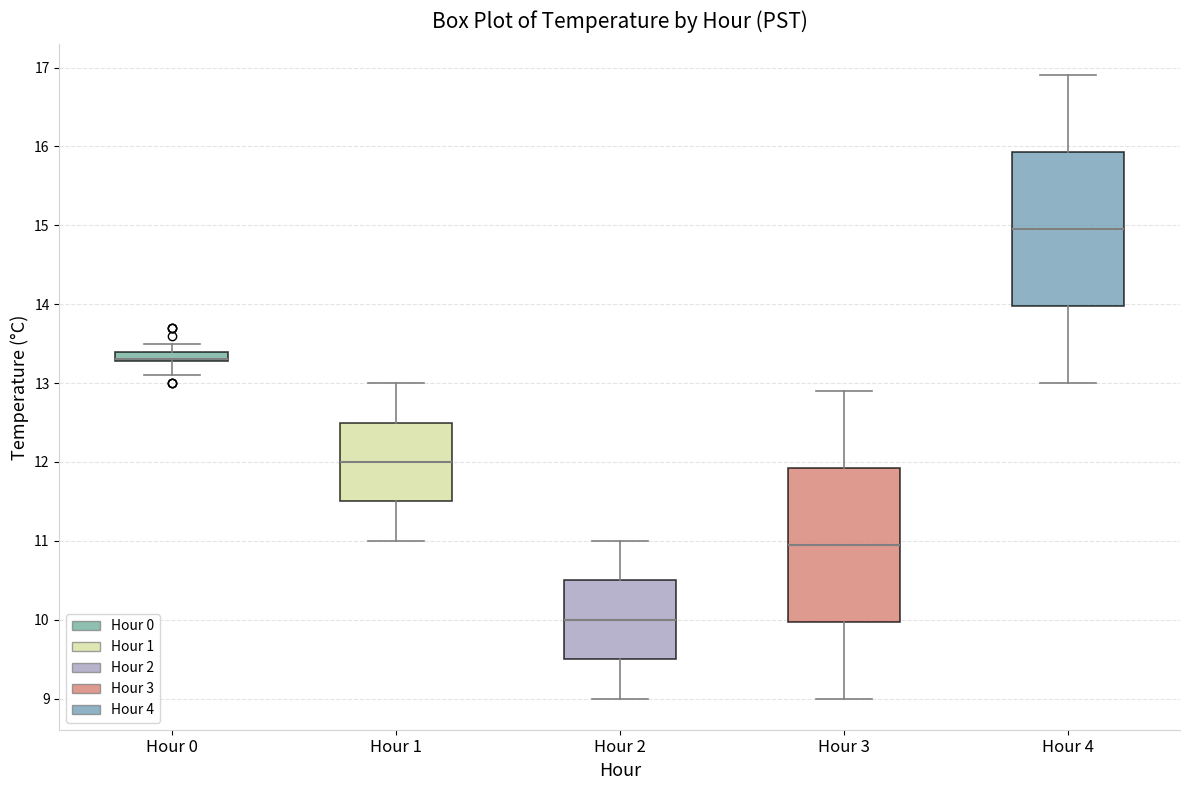

Where does the upper whisker of the box for Hour 1 end on the y-axis? The values are not printed on the chart, so give them approximately, as read against the axis.

13.0